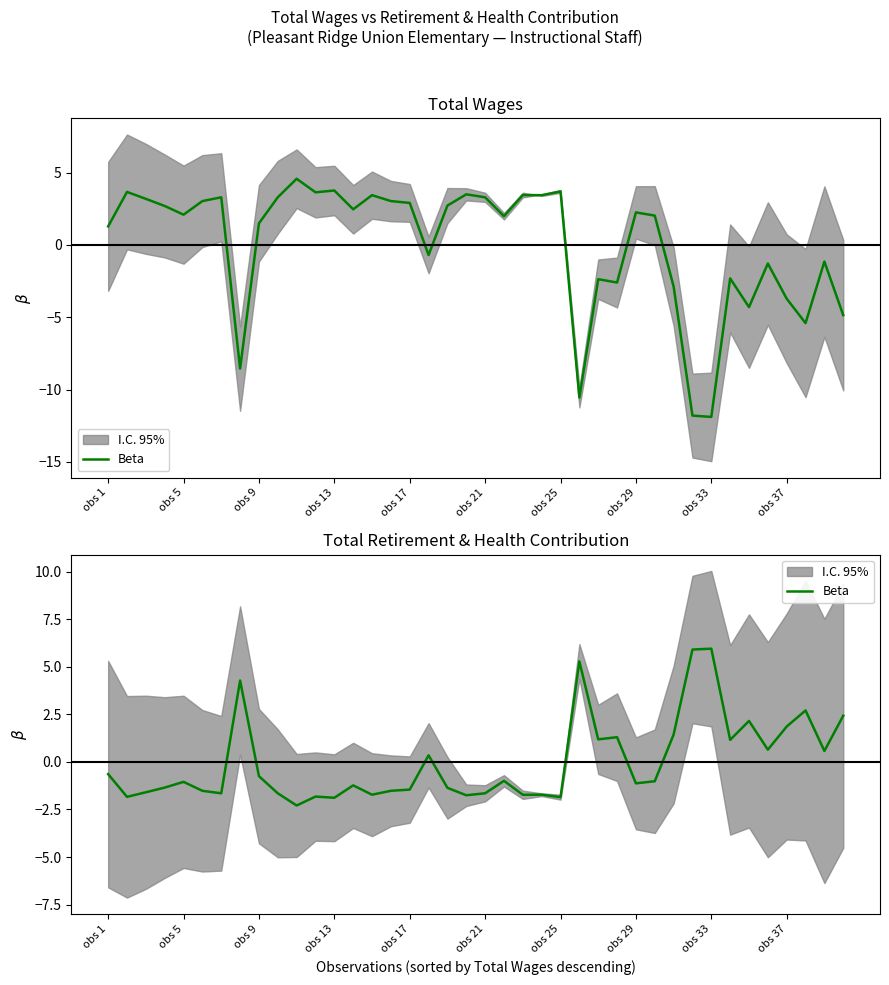

The chart shows a value of 0.6 at 17. True or false?

False